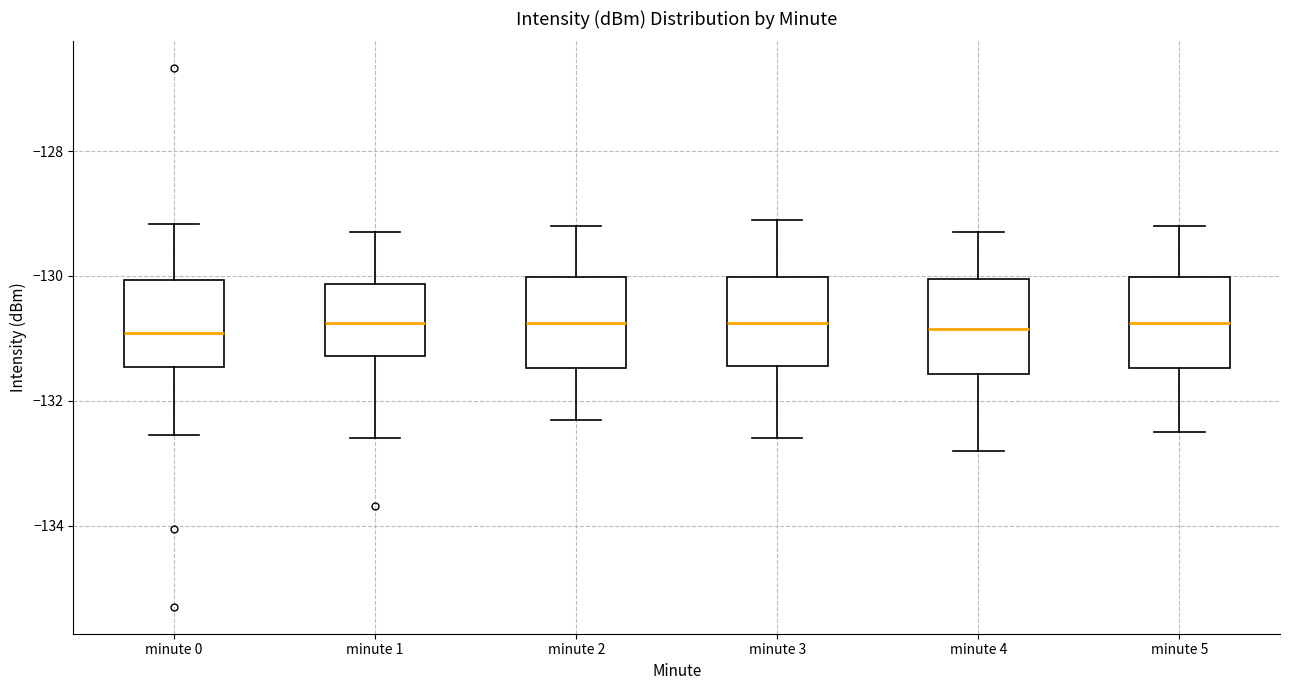

Reading left to right, read every box against the y-axis: the position of its median line, the range the box covers, and the ends of its whiskers. The values are not printed on the chart, so give them approximately, as read against the axis.

minute 0: median -131.0, box -131.4 to -130.0, whiskers -132.6 to -129.2
minute 1: median -130.8, box -131.2 to -130.2, whiskers -132.6 to -129.2
minute 2: median -130.8, box -131.4 to -130.0, whiskers -132.2 to -129.2
minute 3: median -130.8, box -131.4 to -130.0, whiskers -132.6 to -129.0
minute 4: median -130.8, box -131.6 to -130.0, whiskers -132.8 to -129.2
minute 5: median -130.8, box -131.4 to -130.0, whiskers -132.4 to -129.2